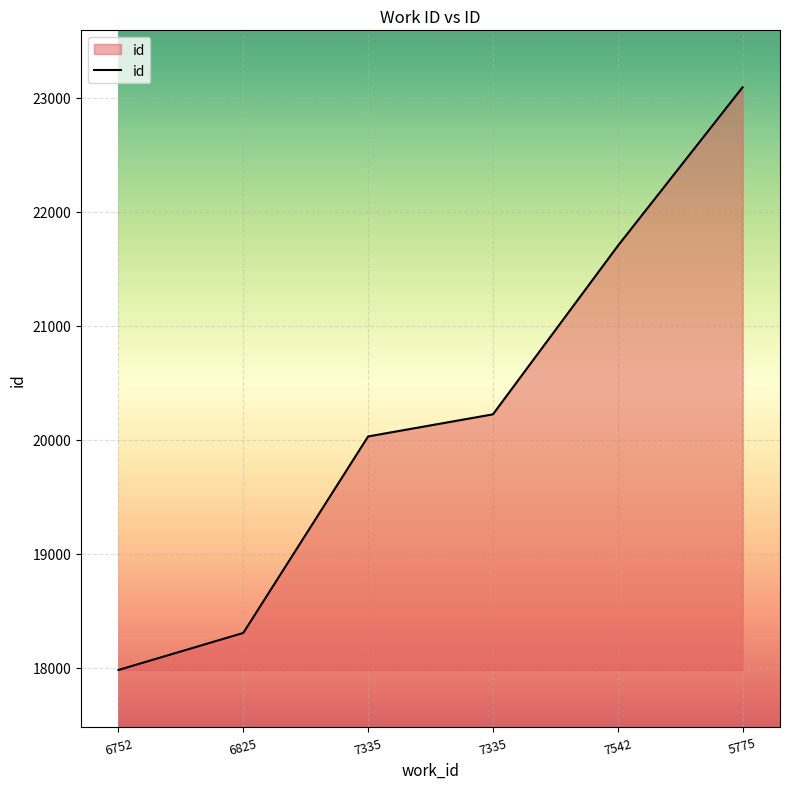

Does the chart have visible grid lines?

Yes